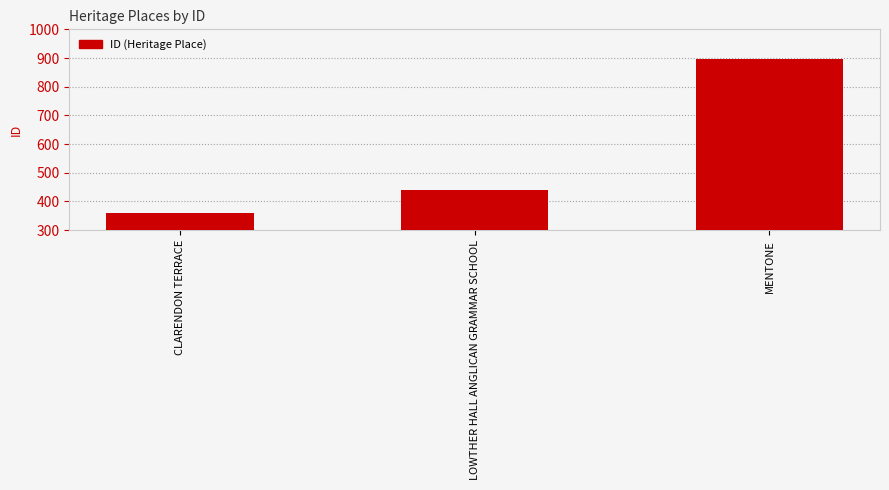

True or false: the data shows 273 at LOWTHER HALL ANGLICAN GRAMMAR SCHOOL.

False